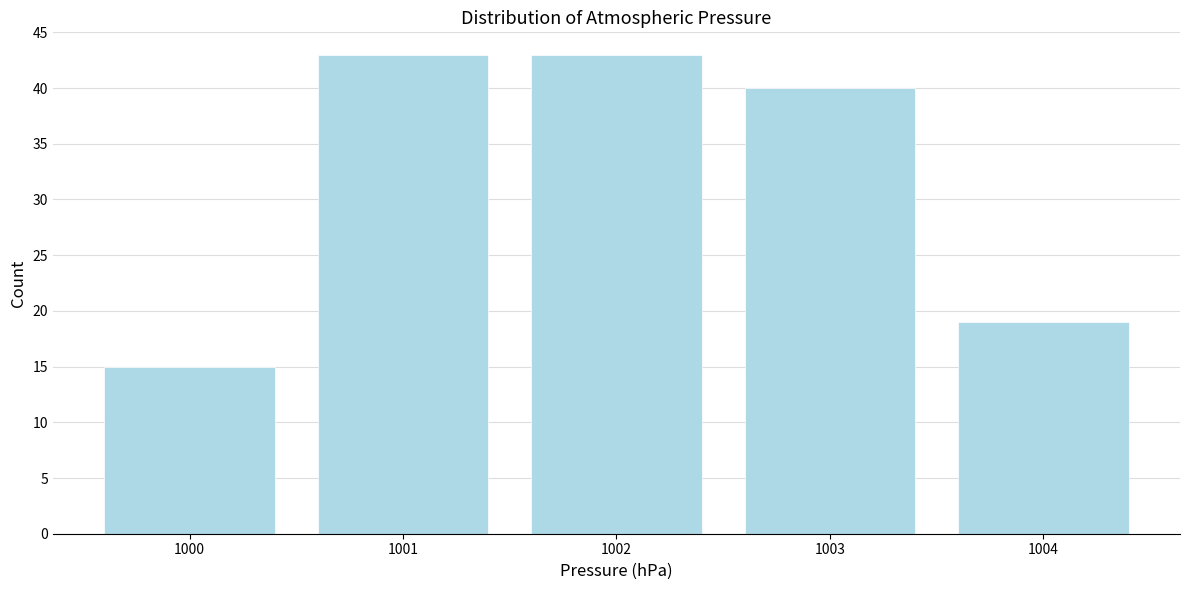

Reading right to left, what are all the values shown in this chart?

19	40	43	43	15